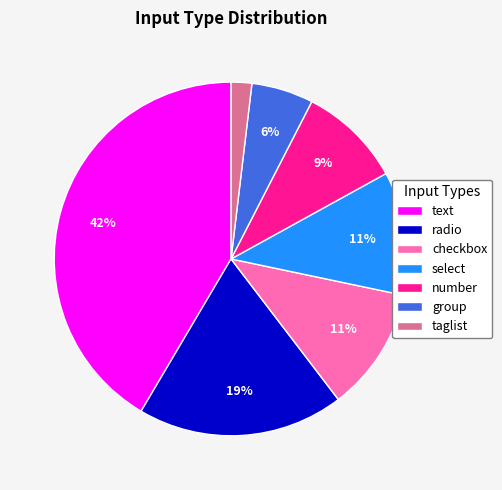

Which has a higher value, checkbox or taglist?

checkbox